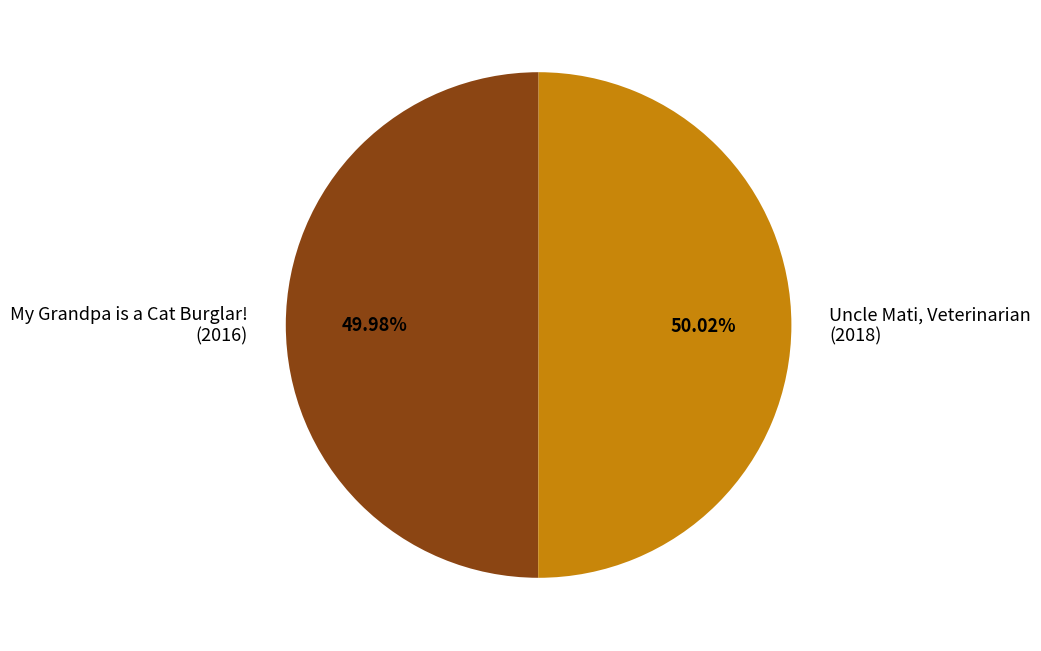

The My Grandpa is a Cat Burglar! slice represents 40% of the pie. True or false?

False